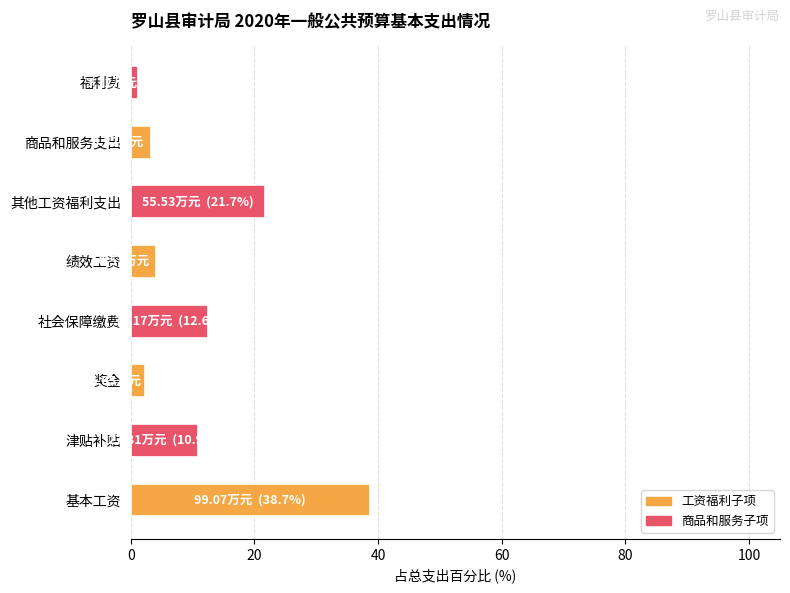

Reading top to bottom, transcribe all the data shown in this chart.

1.2	3.2	21.7	4.1	12.6	2.4	10.9	38.7